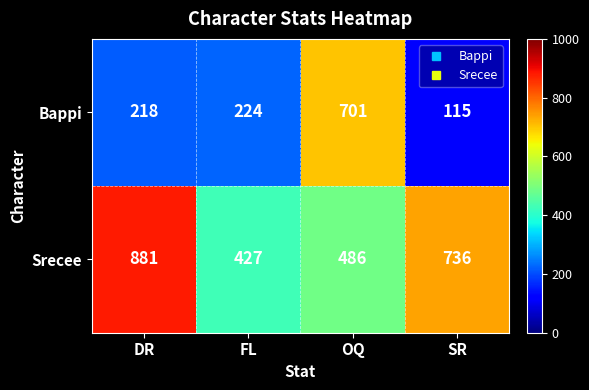

Which label corresponds to the smallest value in the chart?

SR